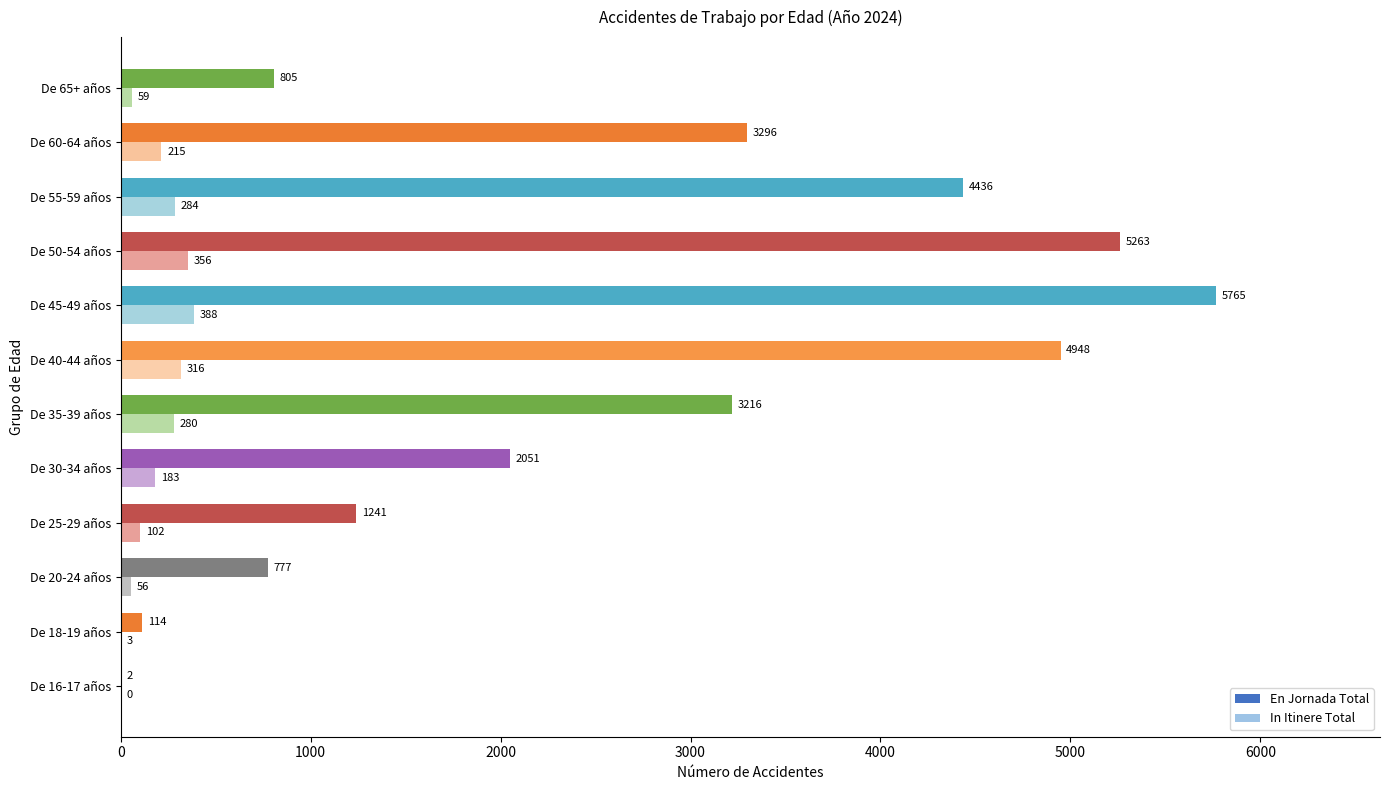

True or false: En Jornada Total has a value of 2051 at De 30-34 años.

True